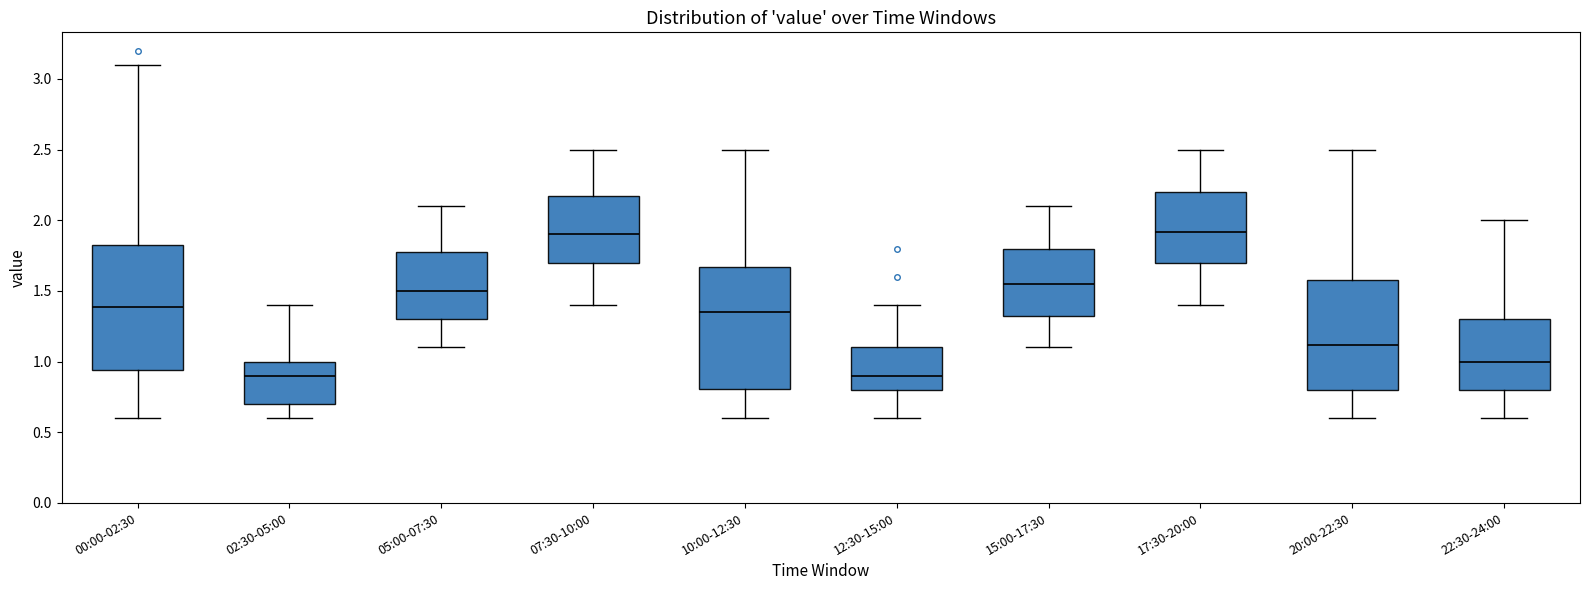

Where is the upper edge of the box for 20:00-22:30 on the y-axis? The values are not printed on the chart, so give them approximately, as read against the axis.

1.60